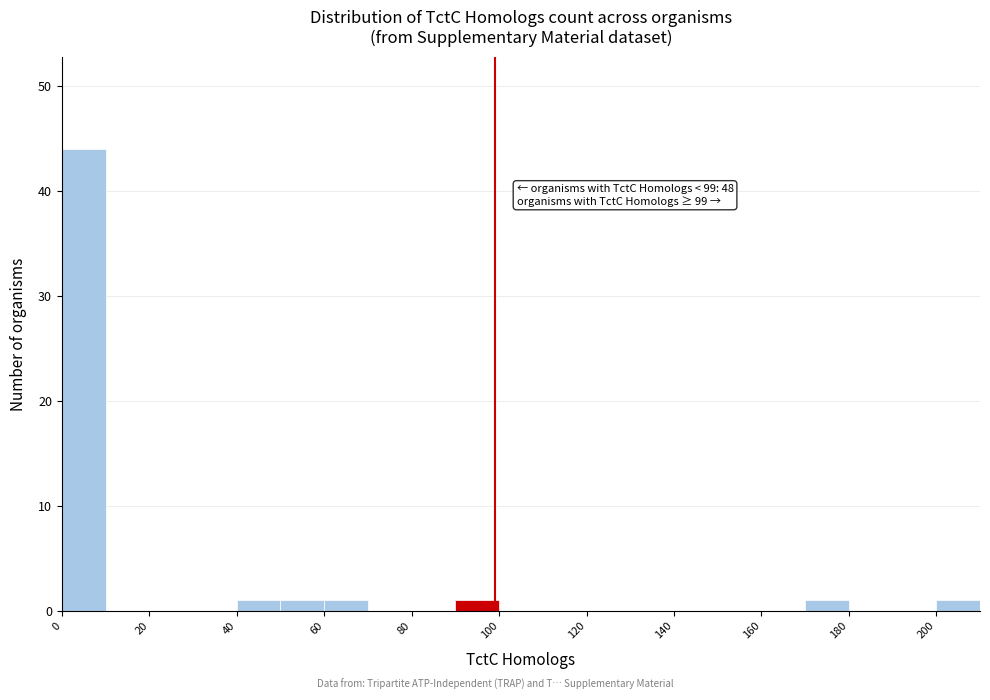

Over which range of the x-axis is the bar tallest?

0 to 10